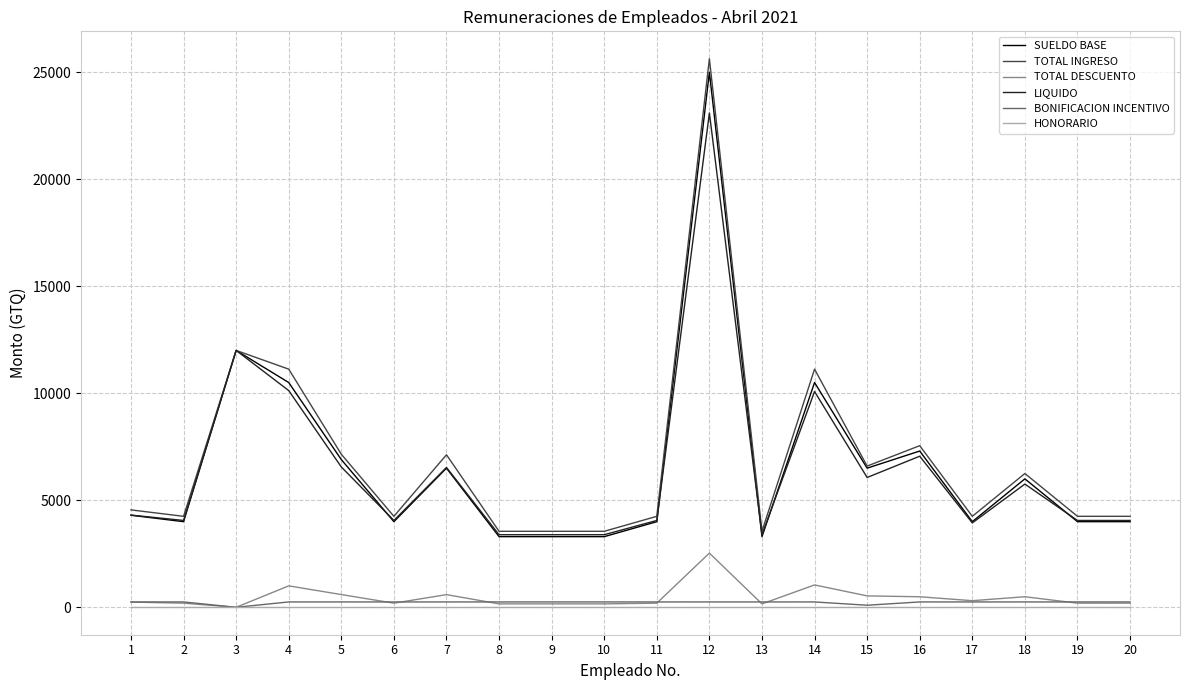

What is the sum of all TOTAL DESCUENTO values?

9435.4